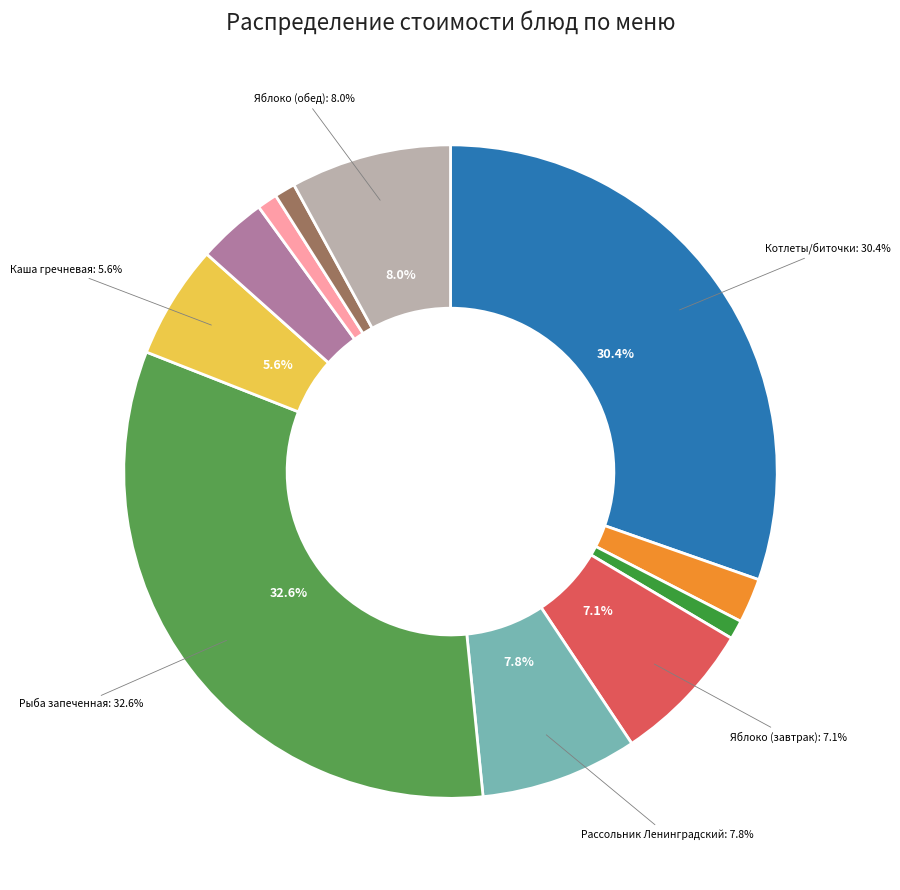

Approximately how many times larger is the value at Хлеб ржаной compared to Чай с лимоном?

0.5